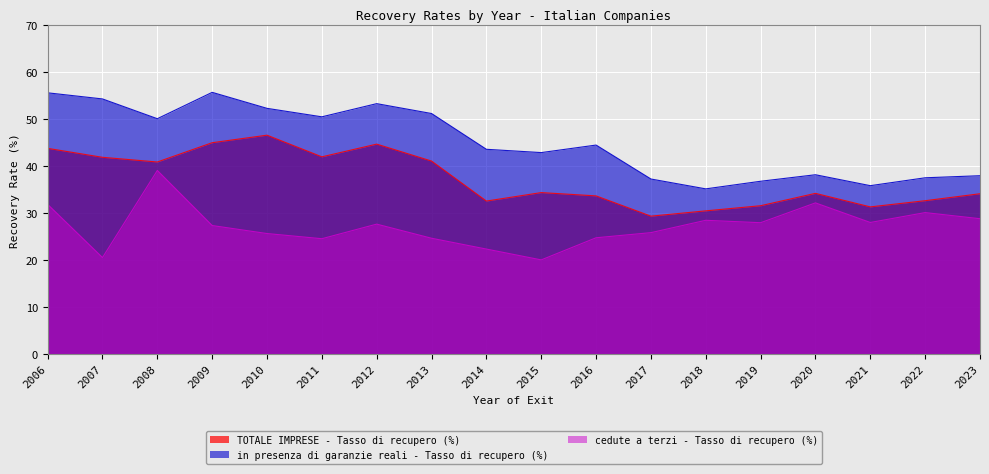

What is the difference between the cedute a terzi - Tasso di recupero (%) values at 2013 and 2015?

4.6